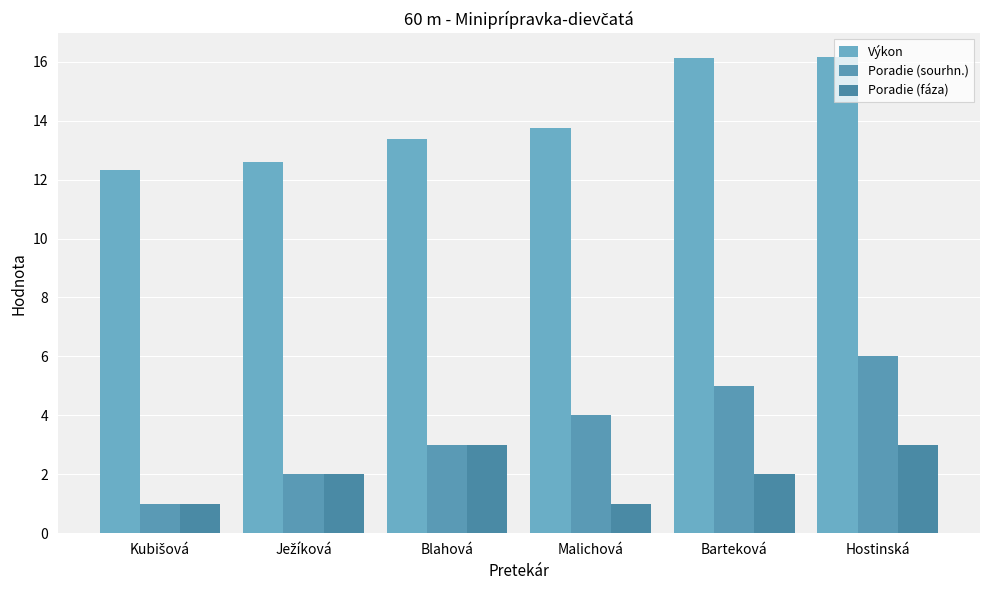

Count the Poradie (sourhn.) values in the range 2 to 5.

4